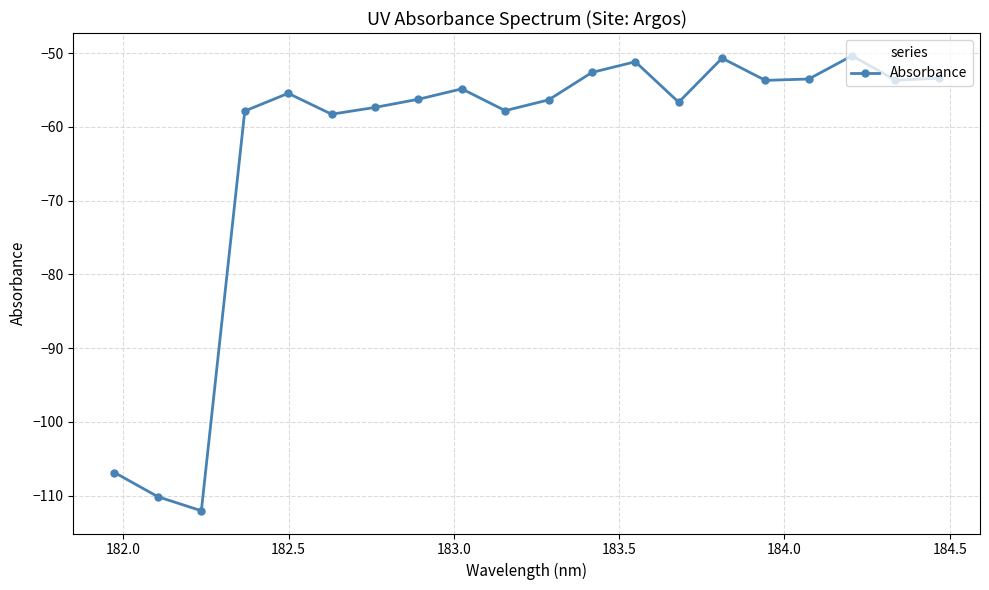

What is the difference between the maximum and minimum values?

61.7